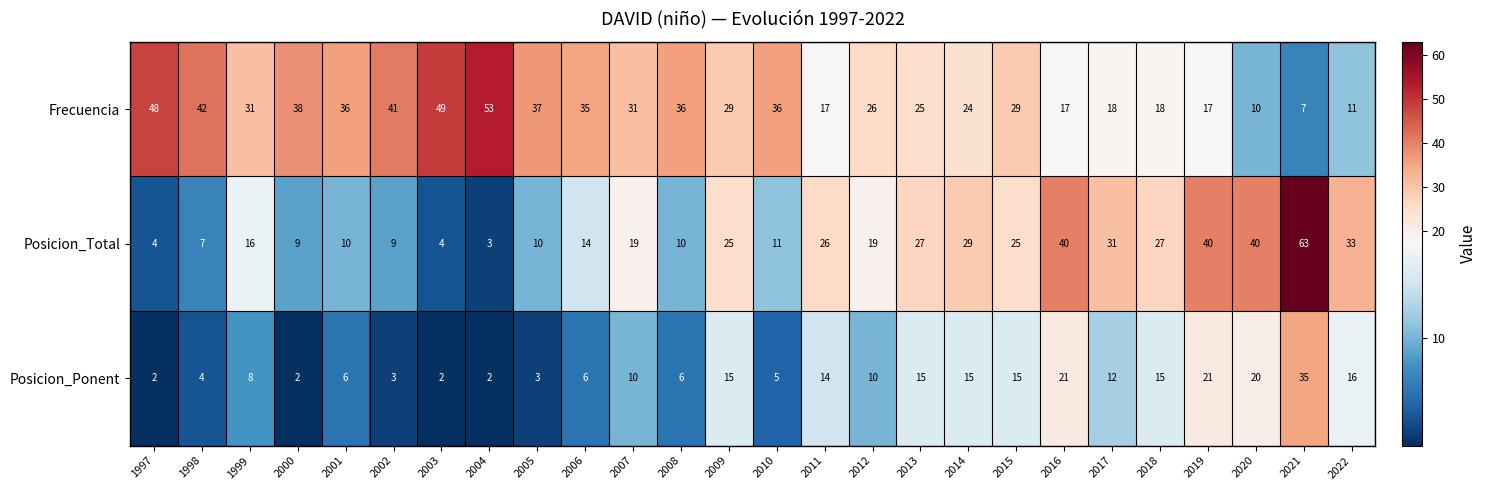

How many categories are shown in the chart?

26